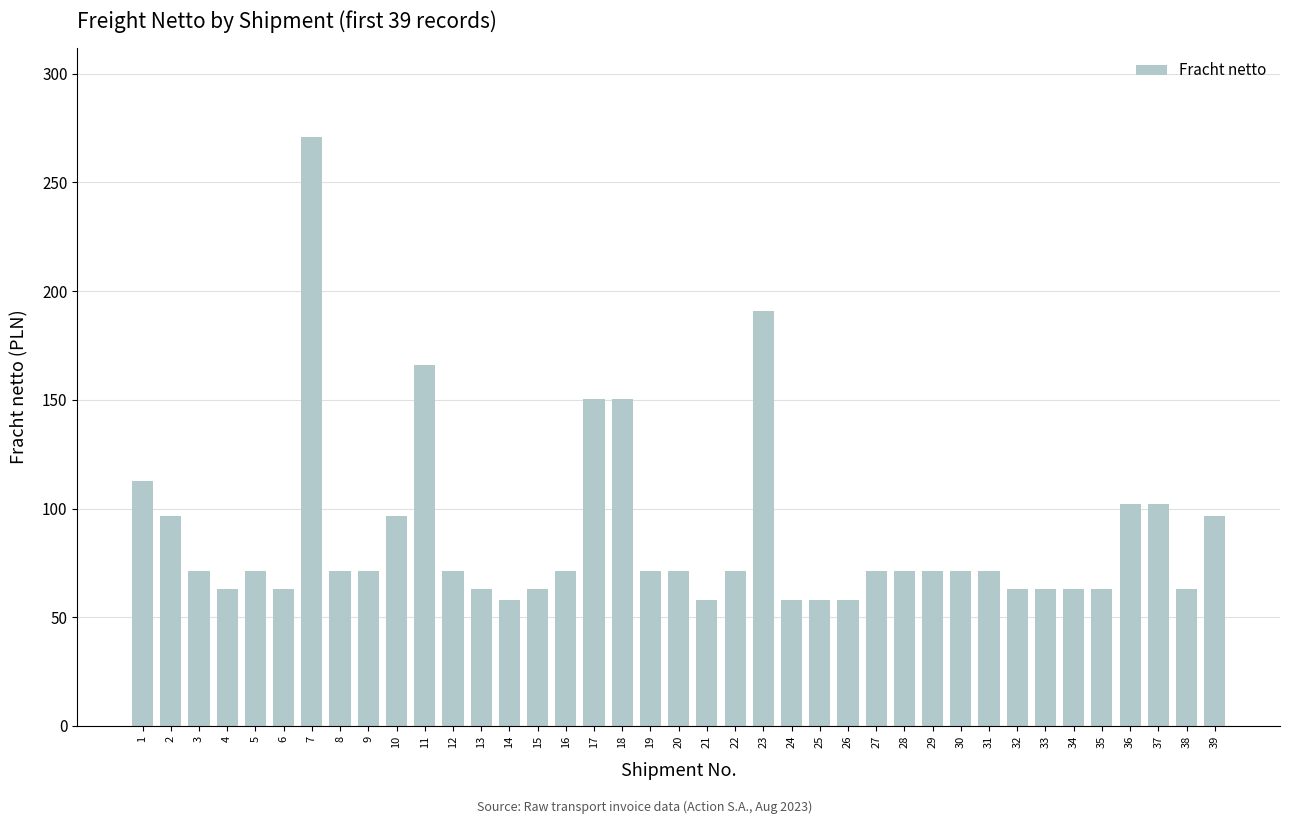

Where is the data nearest to the value 164?

11